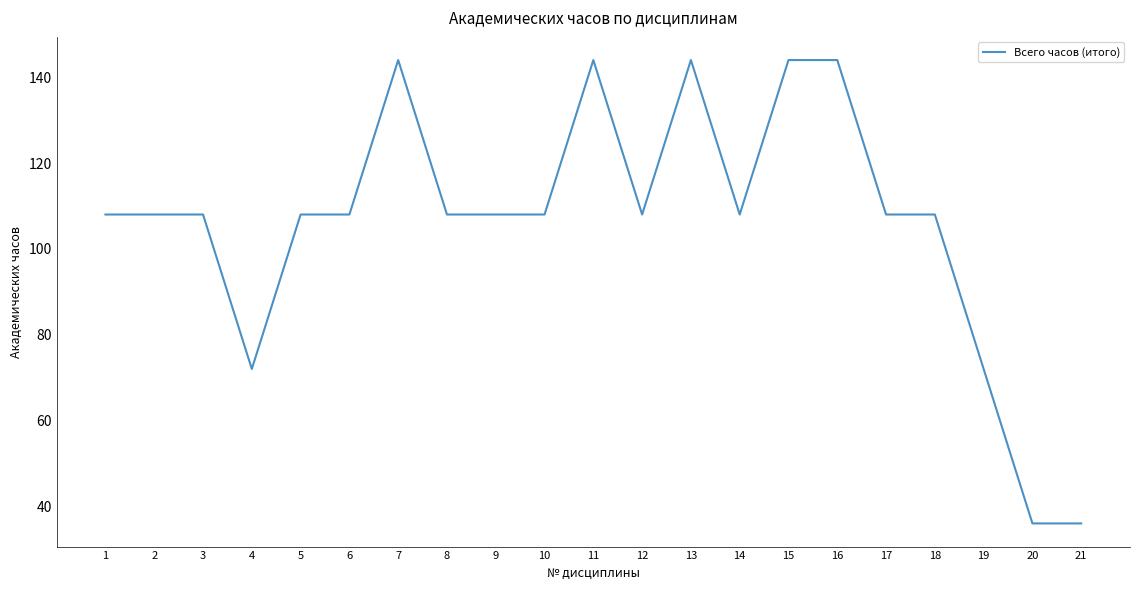

Reading left to right, what are all the values shown in this chart?

108	108	108	72	108	108	144	108	108	108	144	108	144	108	144	144	108	108	72	36	36